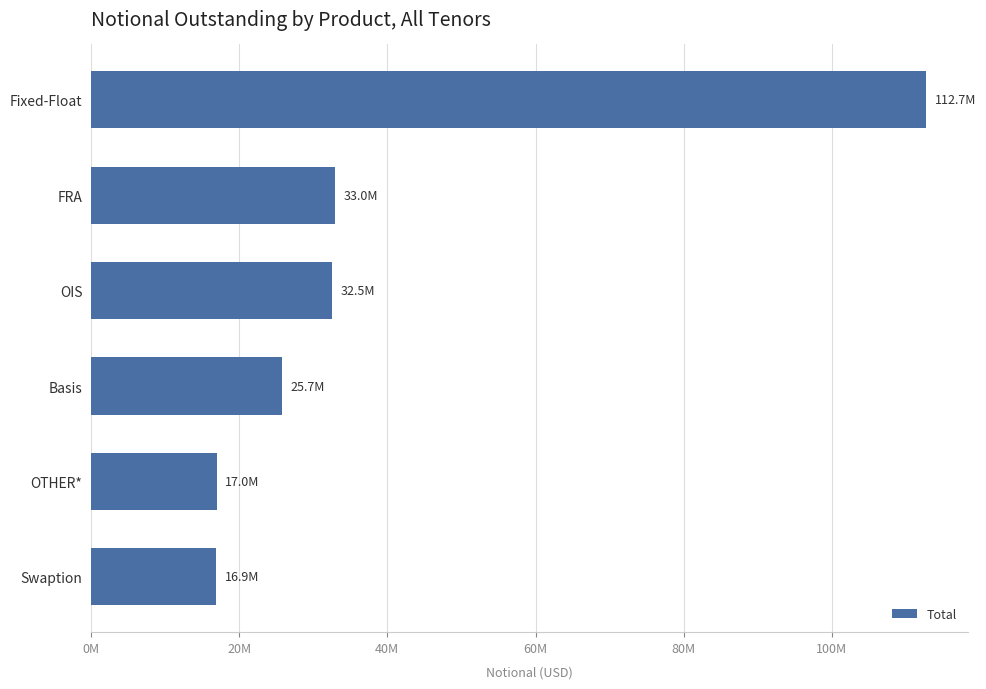

Are the bars horizontal?

Yes